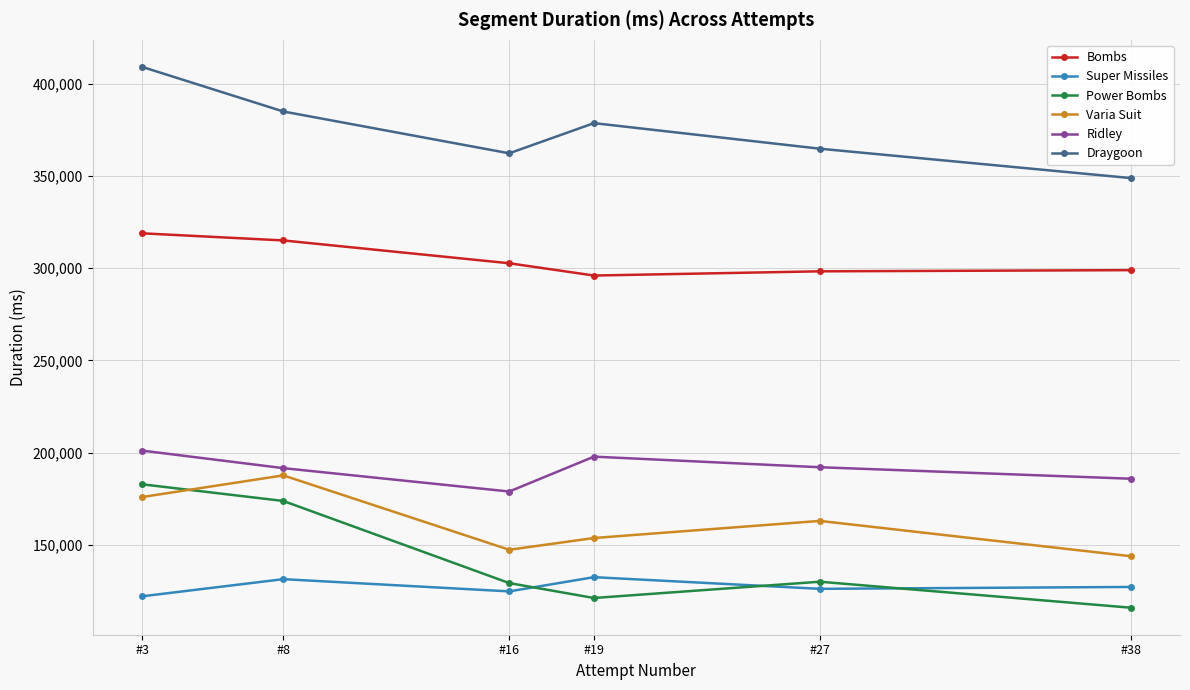

How many values in the Varia Suit series are below 162923?

3